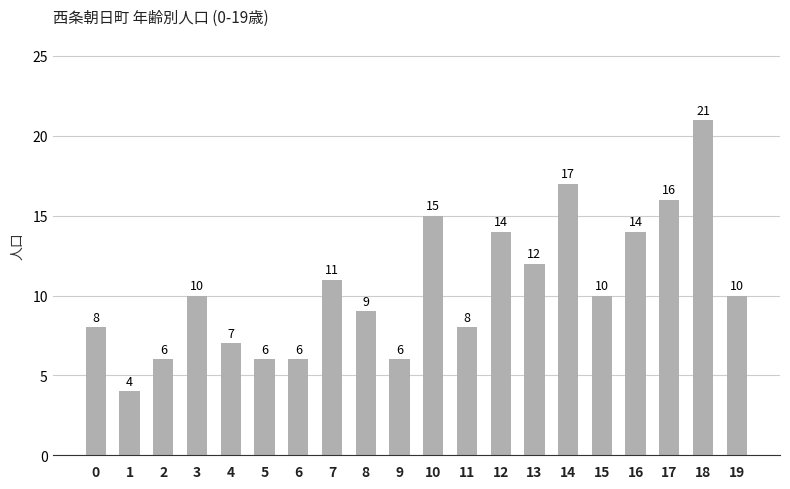

What is the minimum value shown in the chart?

4